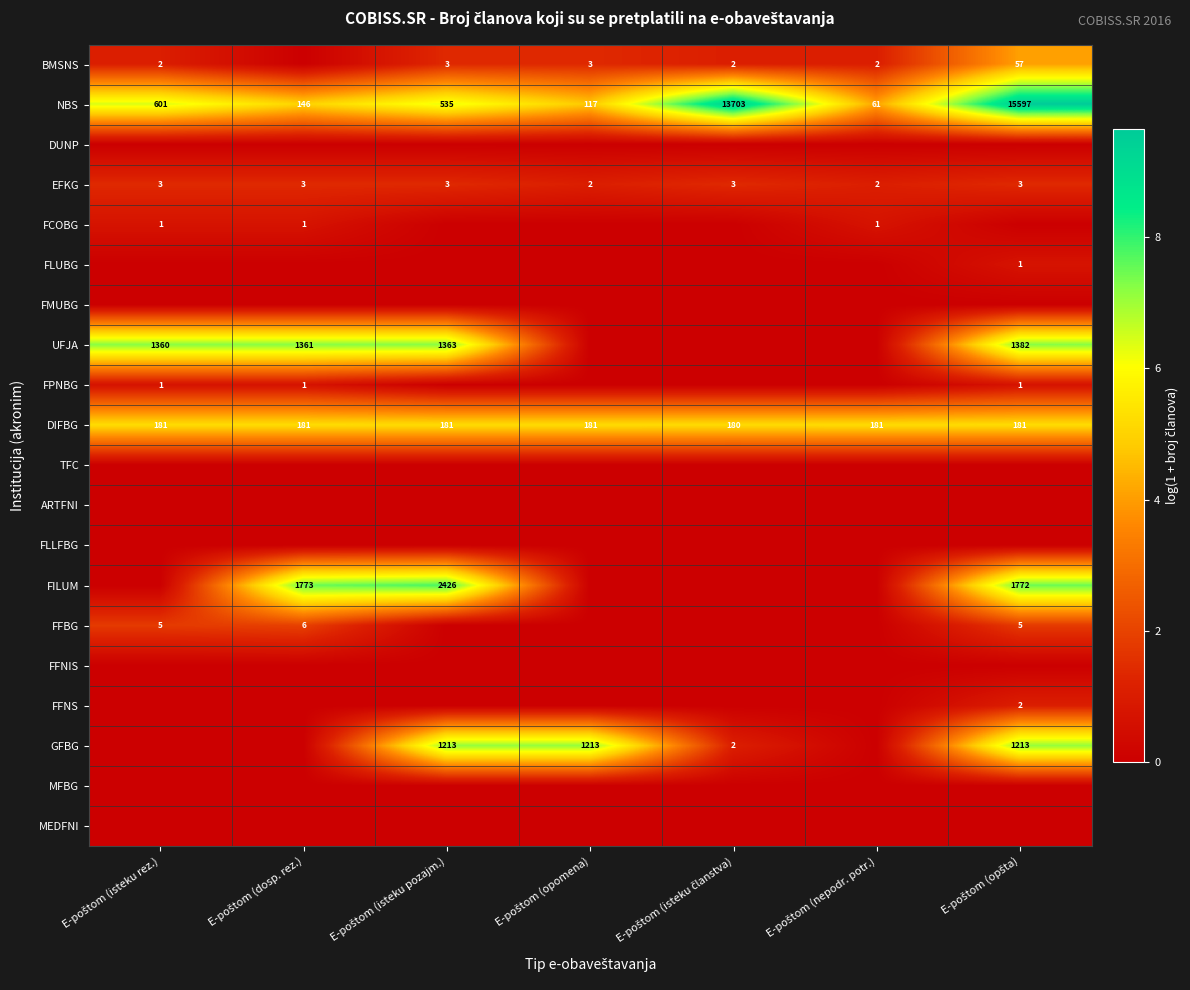

Which has a higher value, E-poštom (opšta) or E-poštom (nepodr. potr.)?

E-poštom (opšta)